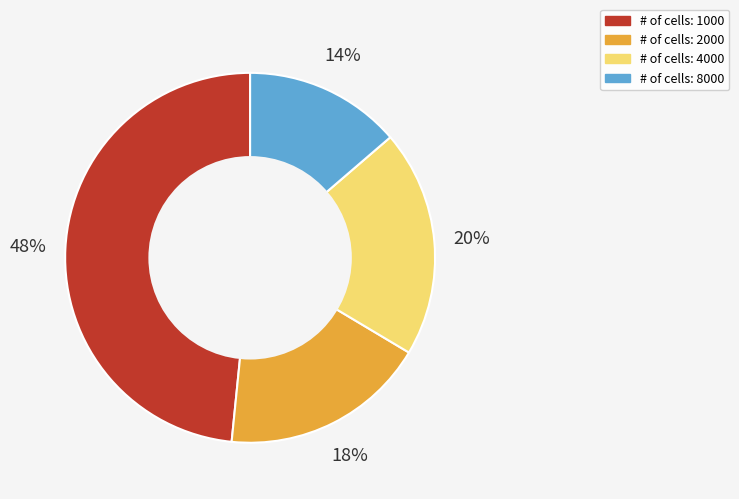

To the nearest percent, what is the average slice percentage?

25%